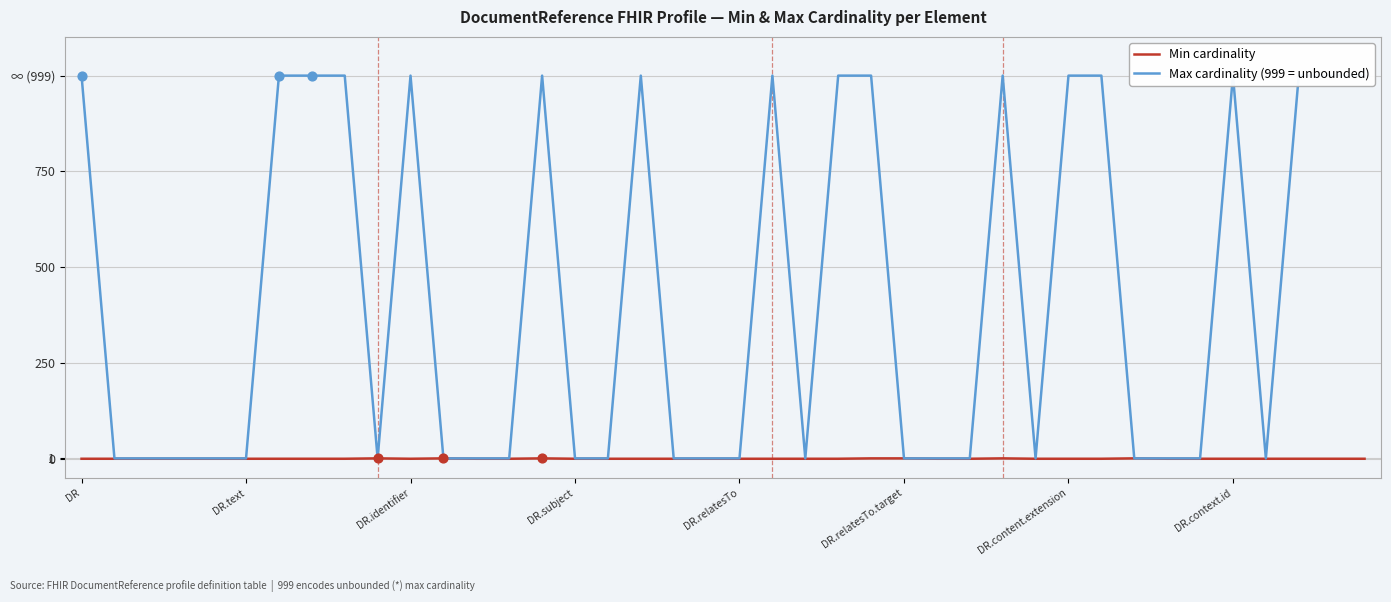

Which series has the largest Y range (max minus min)?

Max cardinality (999 = unbounded)